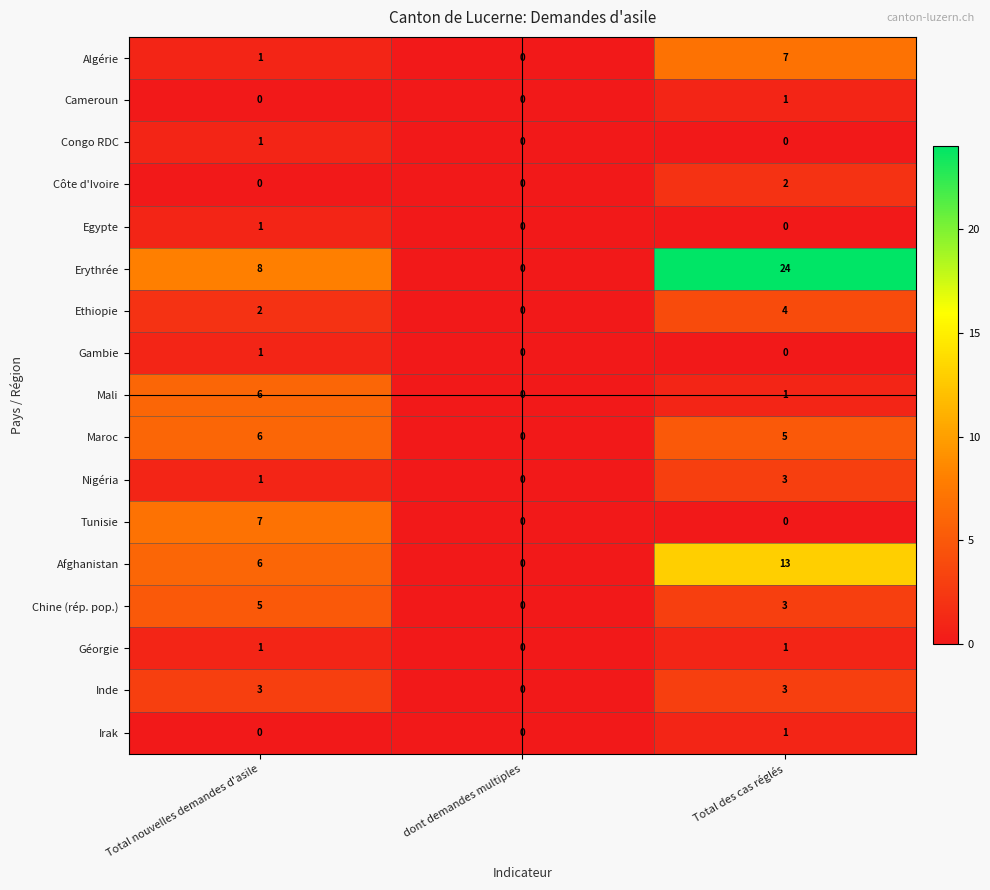

At which category is the sum across all series the highest?

Total des cas réglés